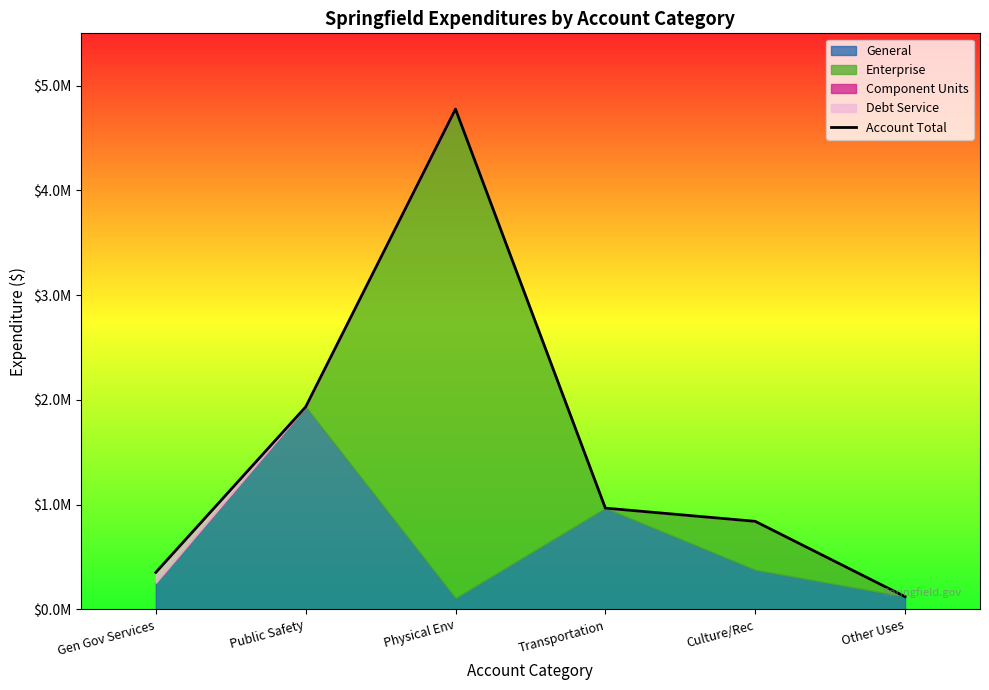

What is the minimum value shown in the chart?

121559